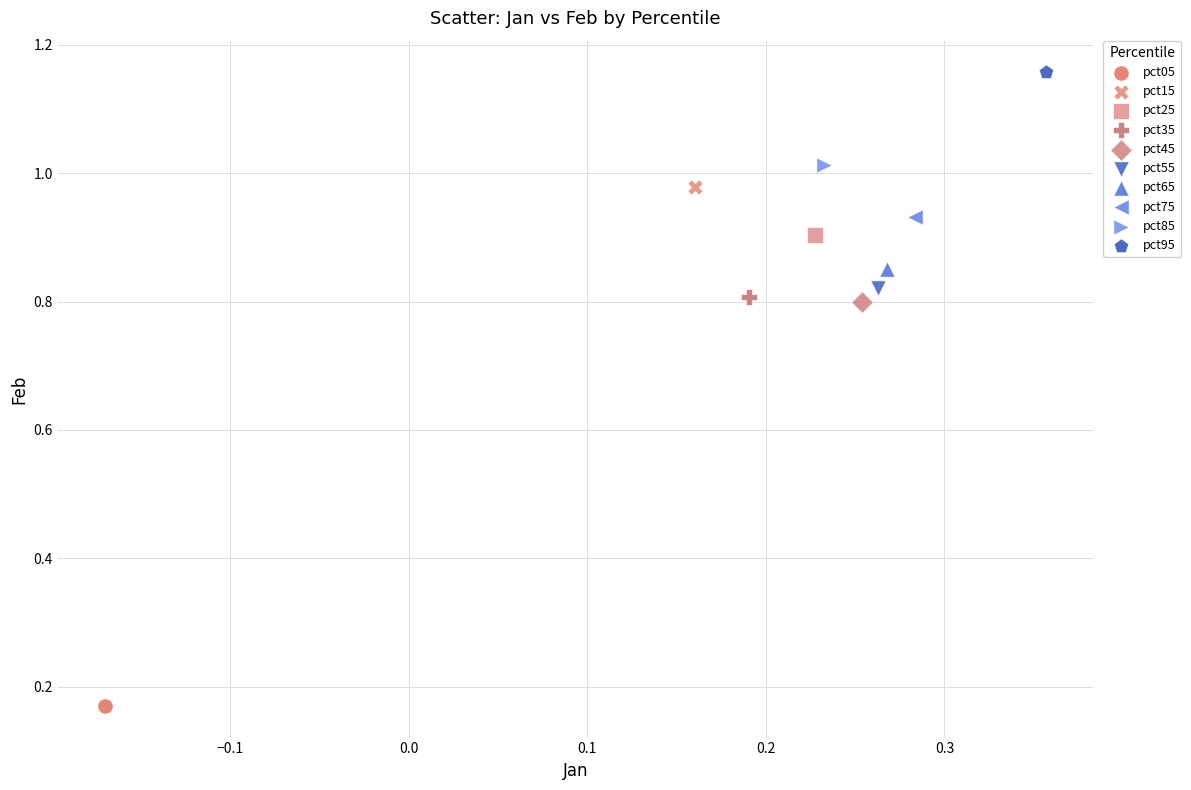

Which series reaches the maximum Y coordinate?

pct95